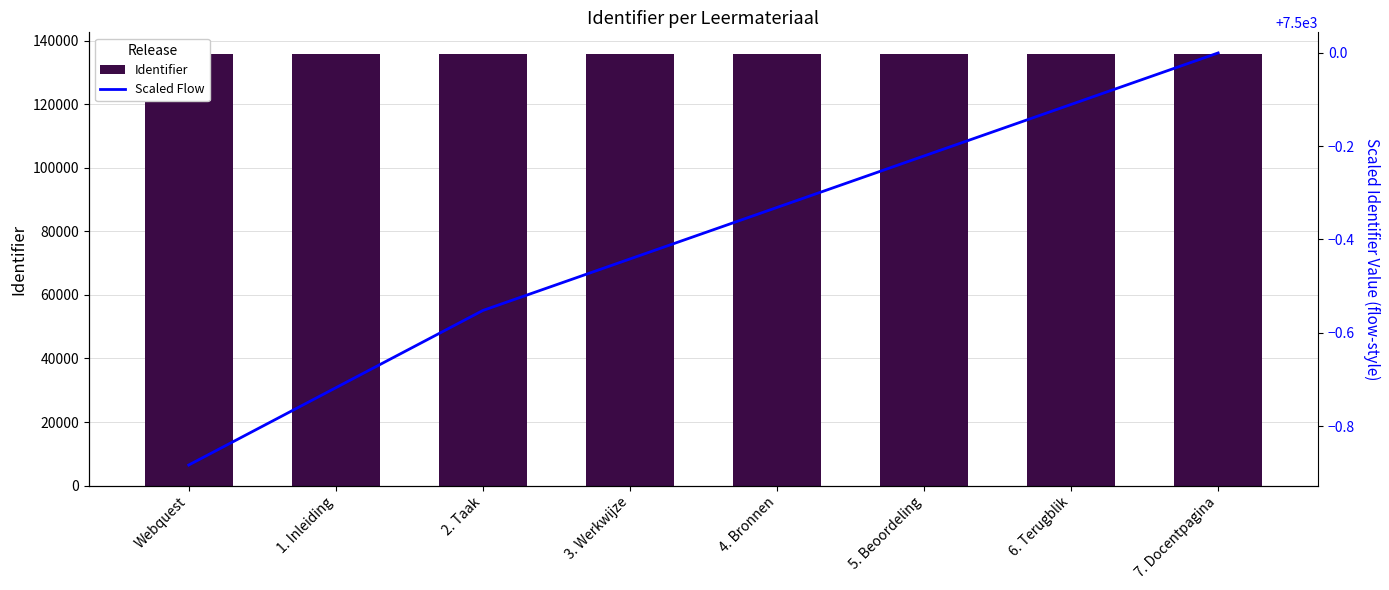

What are all the series names shown in the legend?

Identifier, Scaled Flow